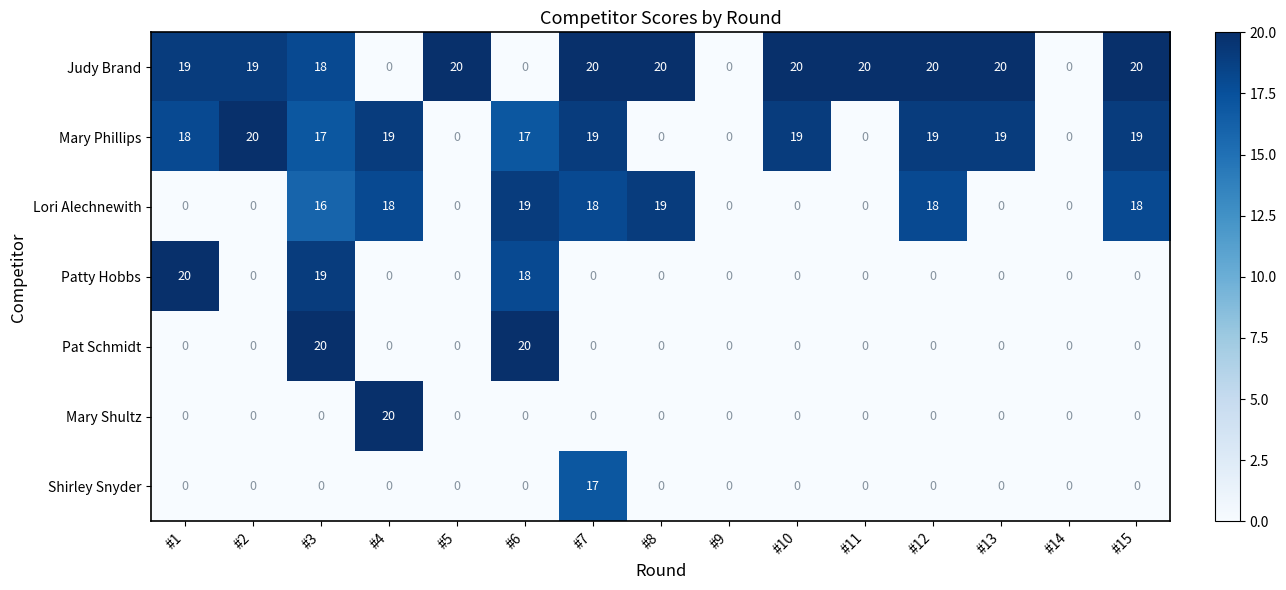

What is the difference between the maximum and minimum values in the Shirley Snyder series?

17